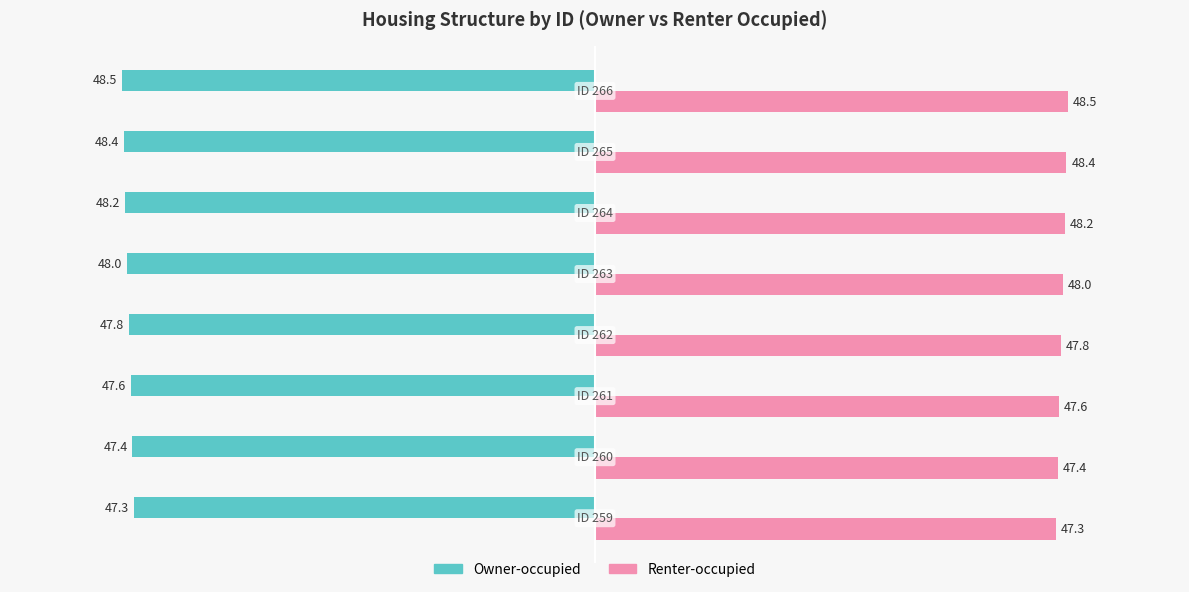

List the series in order of their overall mean, lowest first.

Owner-occupied, Renter-occupied